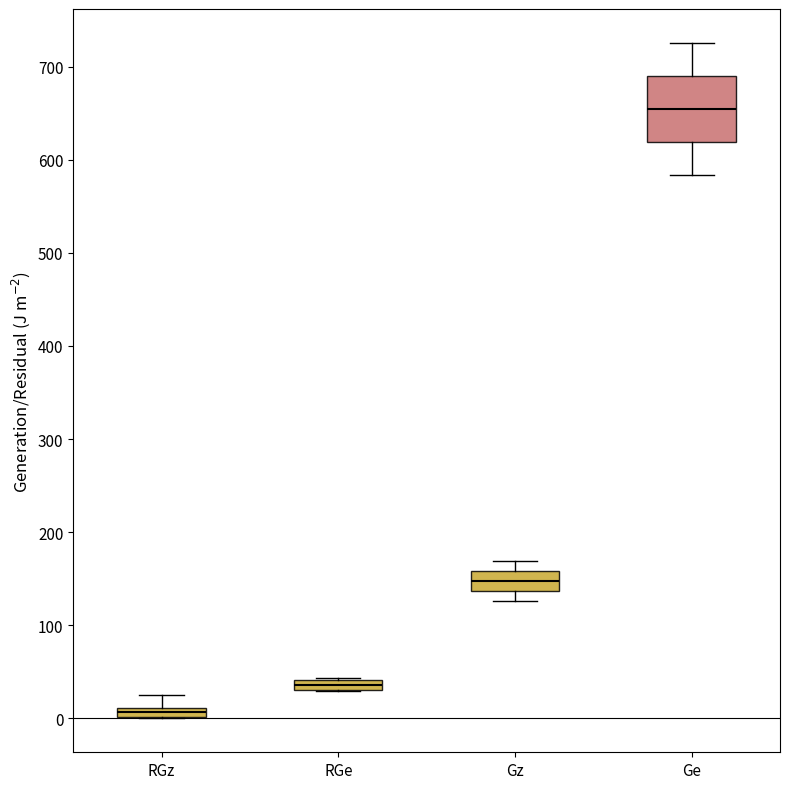

Which box's median line is the highest?

Ge